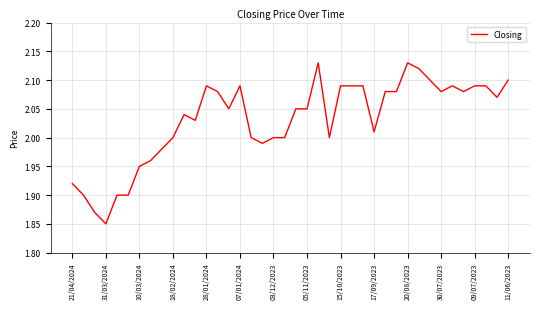

What is the difference between the maximum and minimum values?

0.3